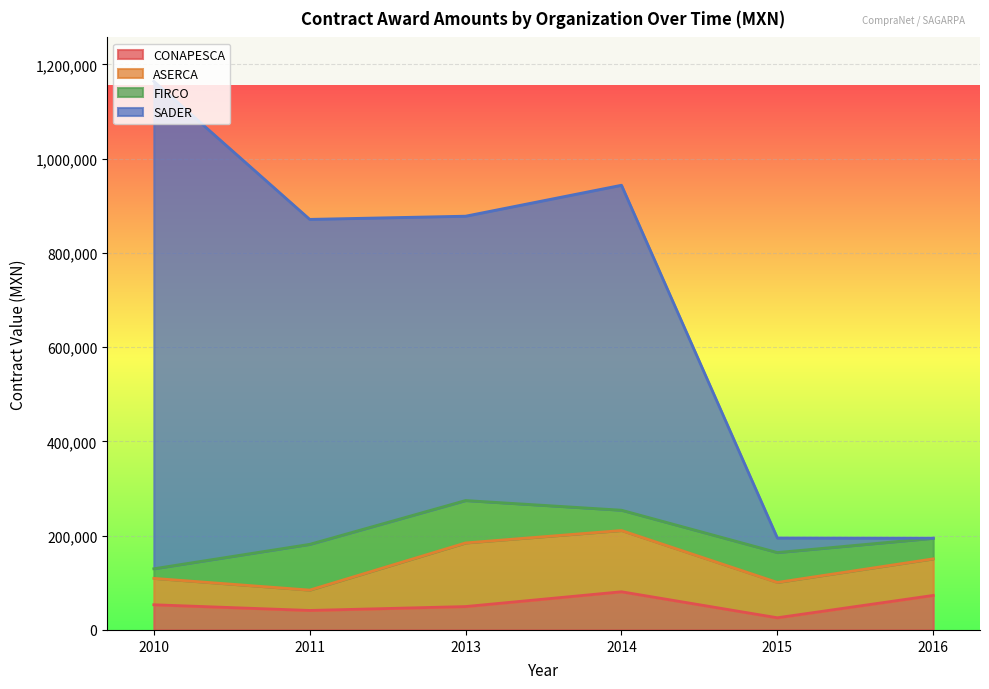

At which category is the sum across all series the highest?

2010